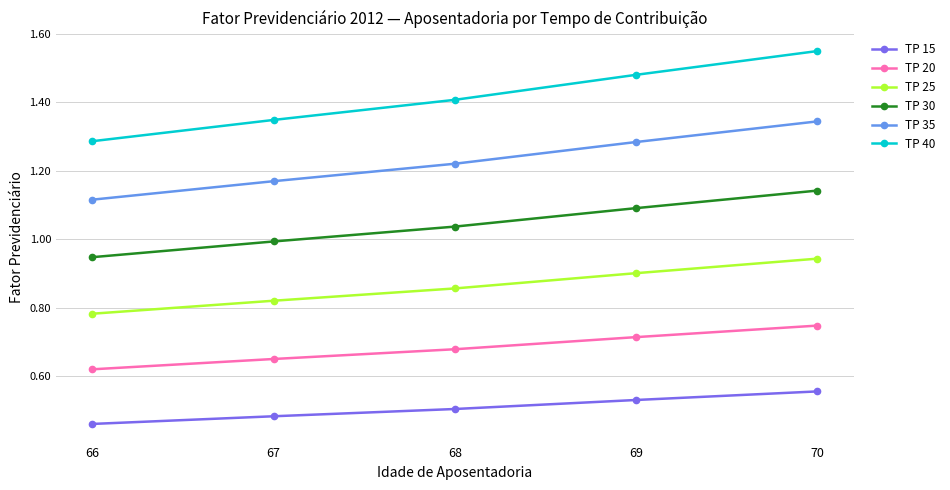

Which series has the widest spread of values?

TP 40